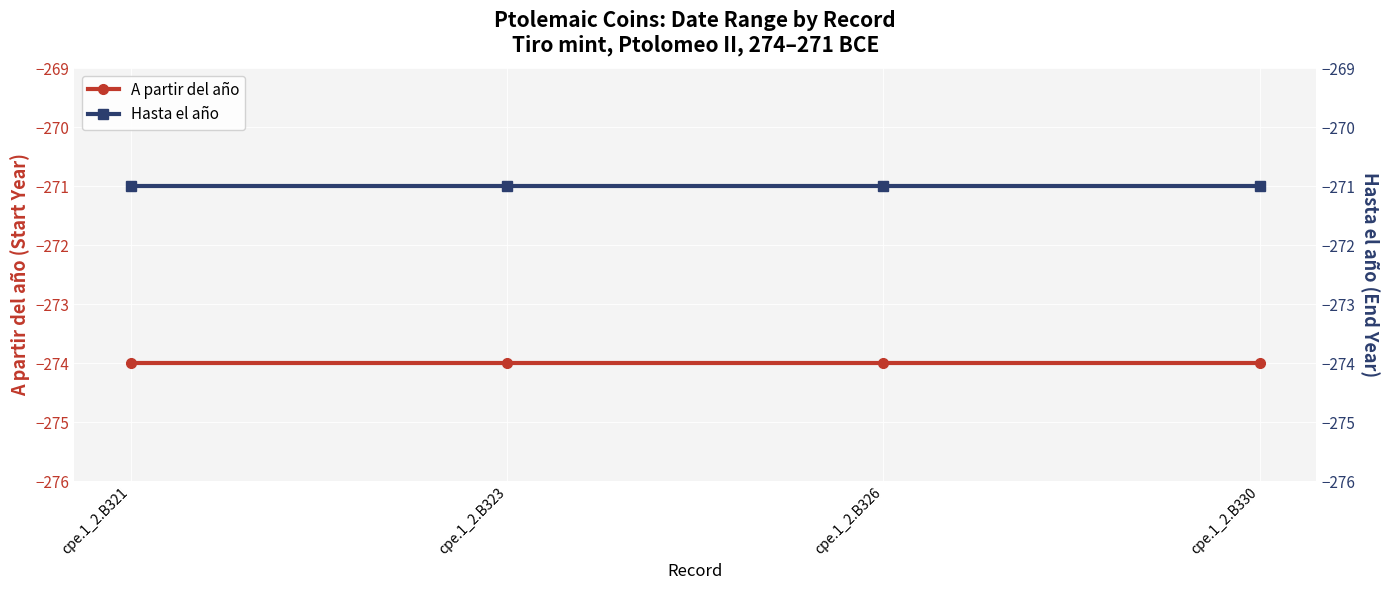

What is the value of the Hasta el año point at the 3rd from the left?

-271